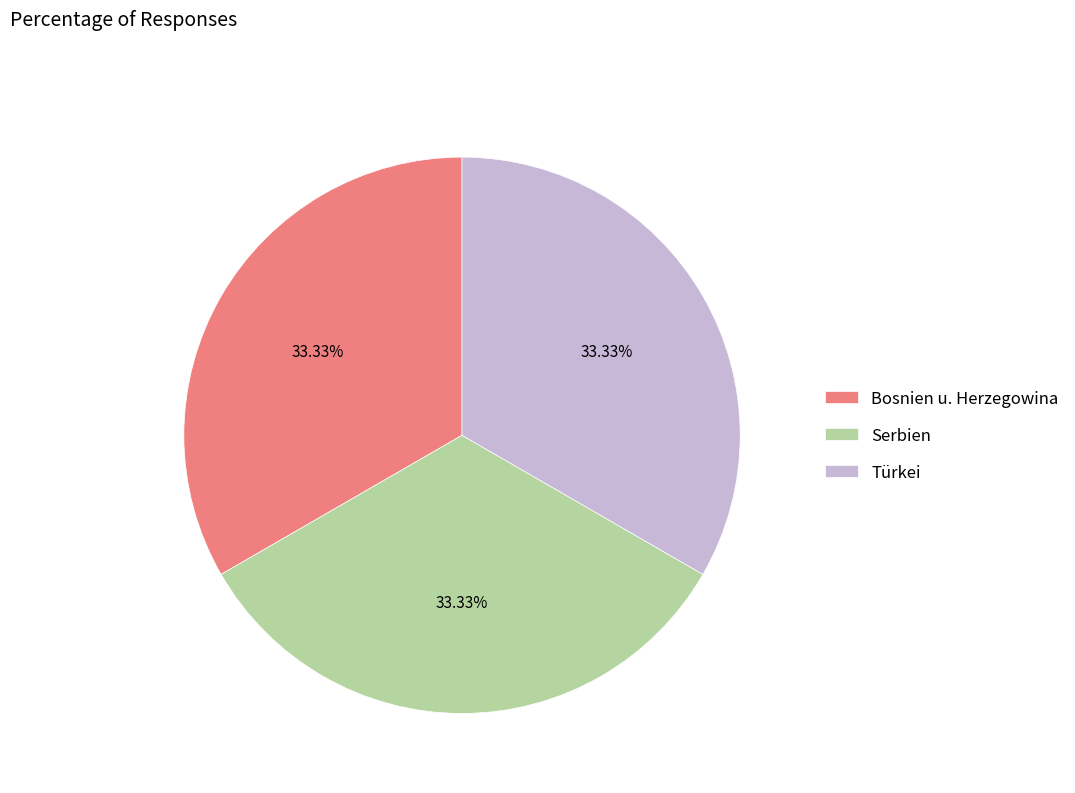

The Bosnien u. Herzegowina slice represents 46% of the pie. True or false?

False